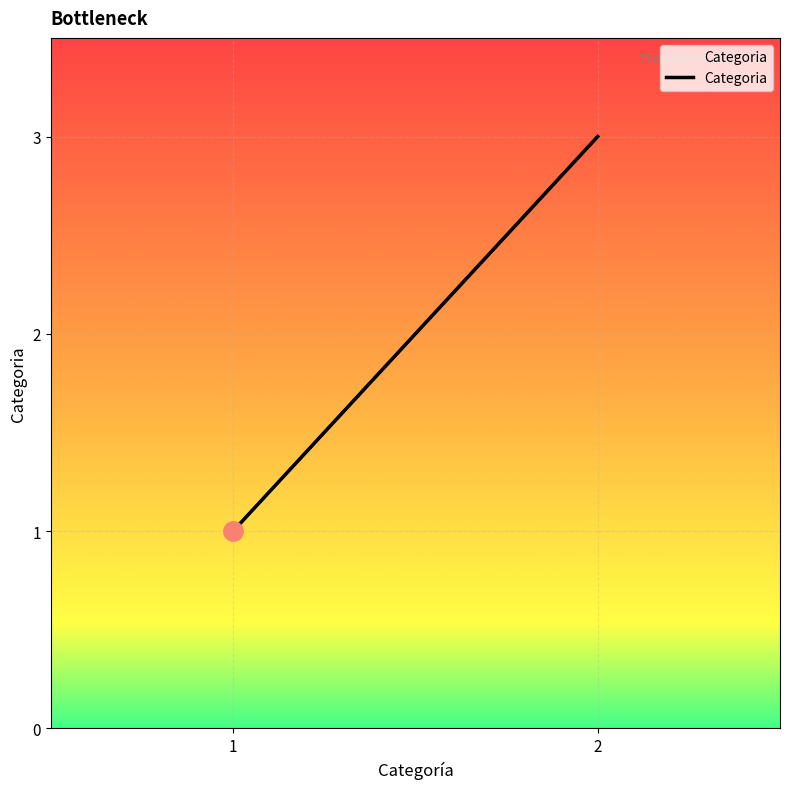

True or false: the data shows 3 at 2.

True